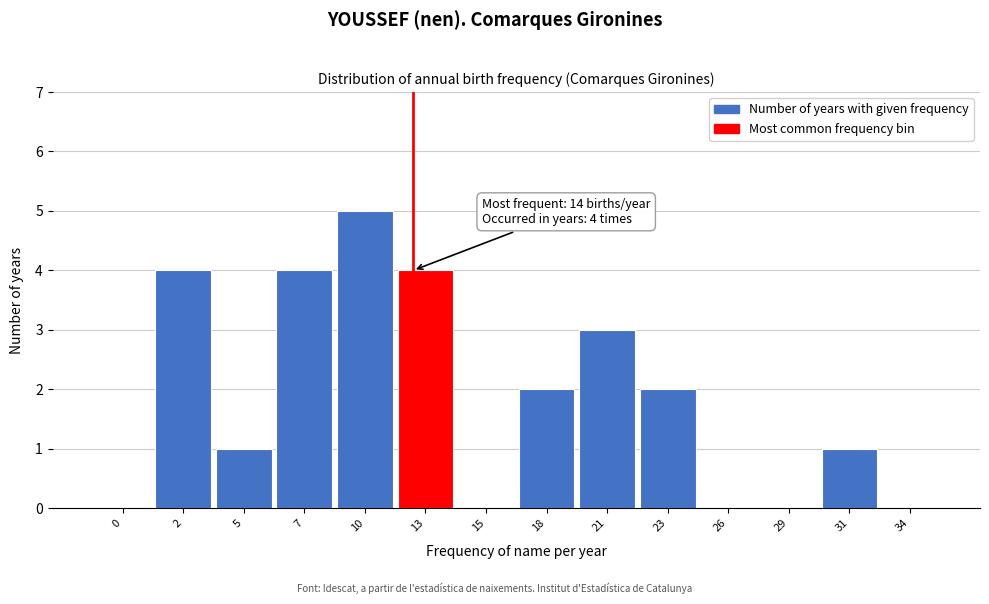

Reading right to left, transcribe all the data shown in this chart.

34=0	31=1	29=0	26=0	23=2	21=3	18=2	15=0	13=4	10=5	7=4	5=1	2=4	0=0